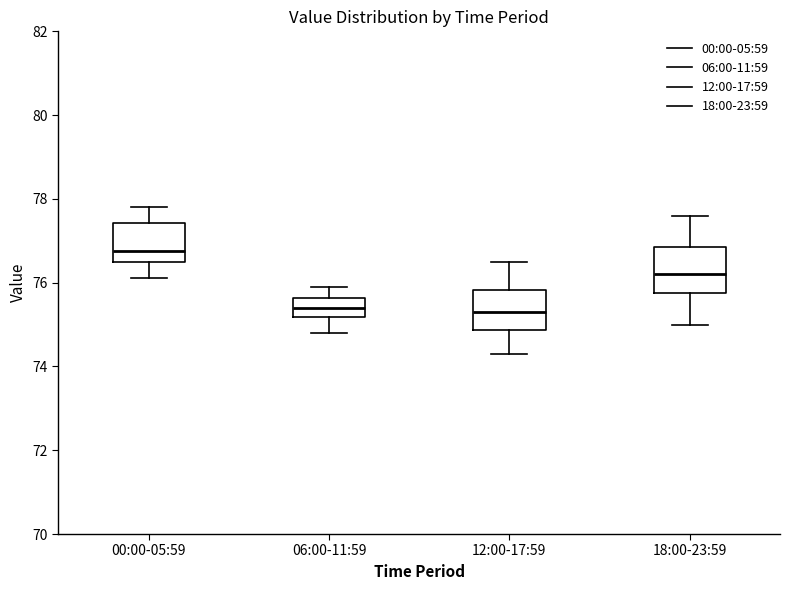

Reading left to right, read every box against the y-axis: the position of its median line, the range the box covers, and the ends of its whiskers. The values are not printed on the chart, so give them approximately, as read against the axis.

00:00-05:59: median 76.8, box 76.6 to 77.4, whiskers 76.2 to 77.8
06:00-11:59: median 75.4, box 75.2 to 75.6, whiskers 74.8 to 76.0
12:00-17:59: median 75.4, box 74.8 to 75.8, whiskers 74.4 to 76.6
18:00-23:59: median 76.2, box 75.8 to 76.8, whiskers 75.0 to 77.6